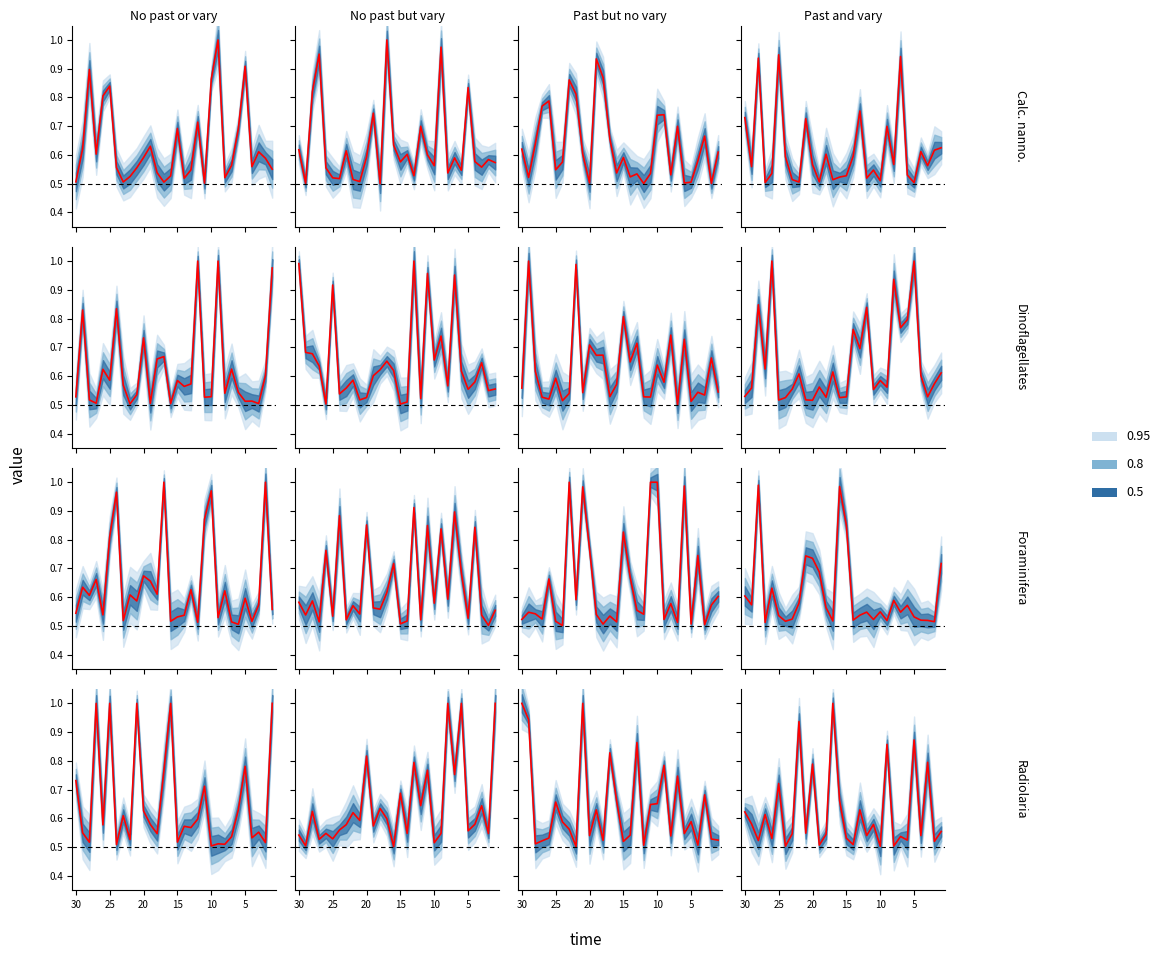

Which category has the lowest value across all series?

10